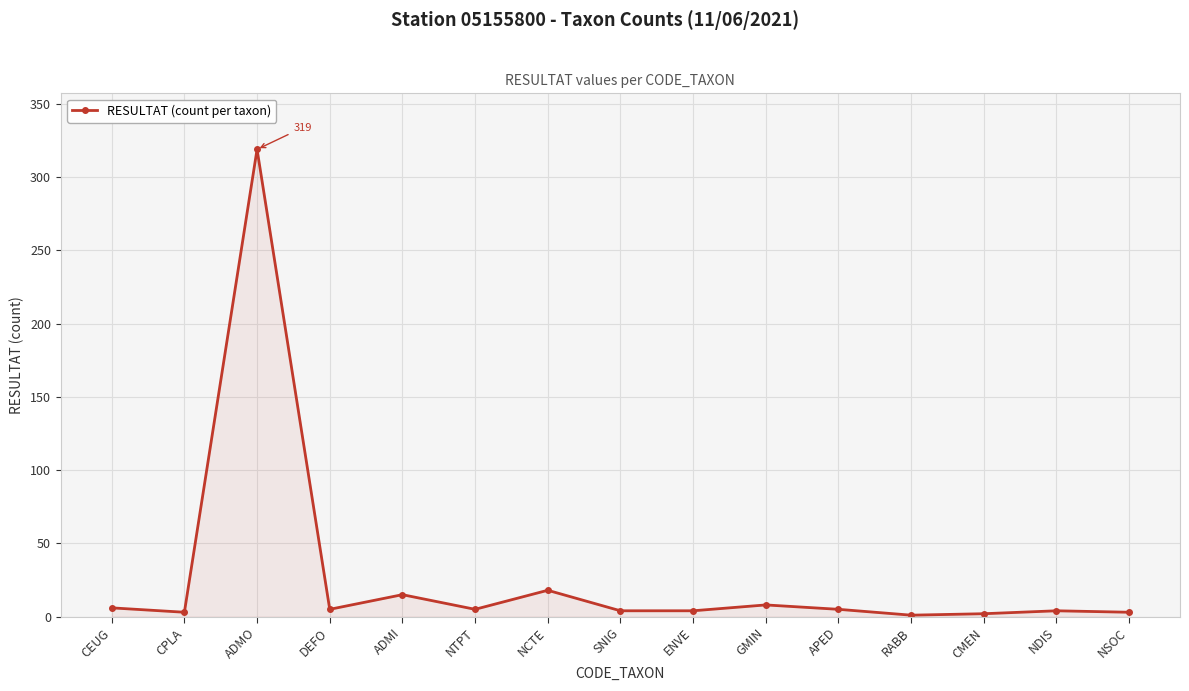

What is the average value?

27